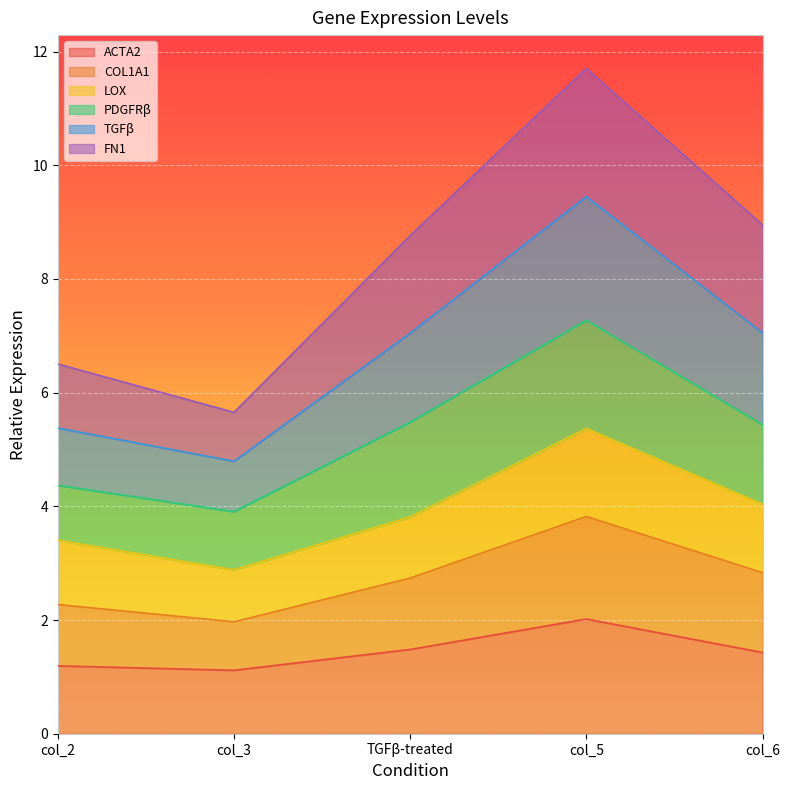

What position from the right is TGFβ-treated?

3